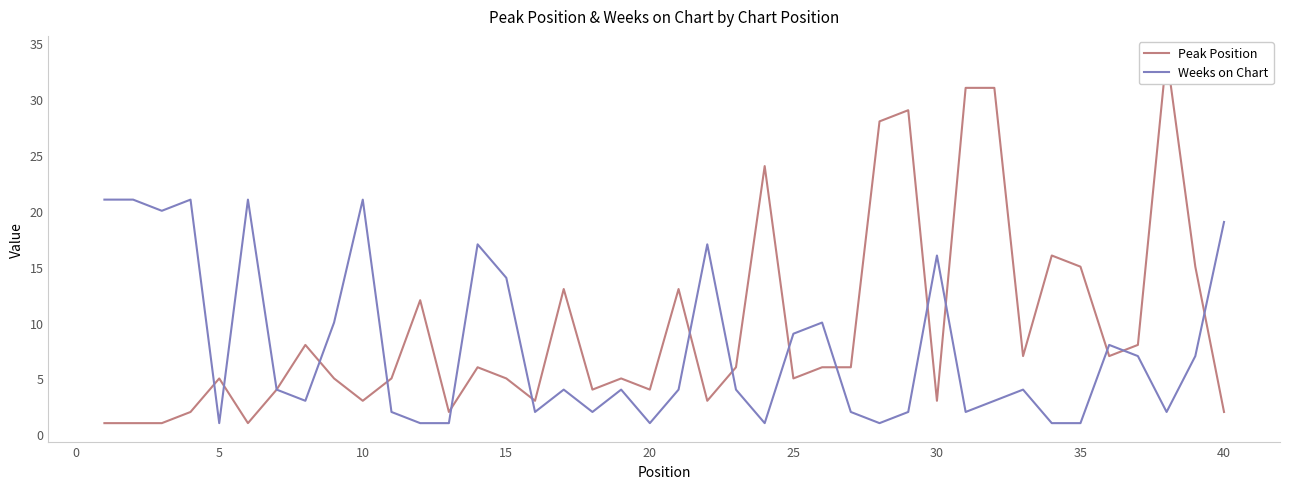

What is the highest value of the Weeks on Chart series?

21